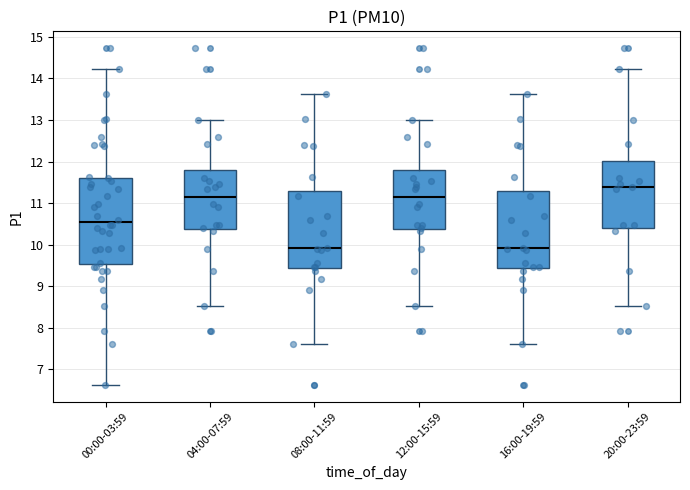

Reading left to right, transcribe this box plot: for each box, give where its median line is, the range the box spans, and where its two whiskers end, as read against the y-axis. The values are not printed on the chart, so give them approximately, as read against the axis.

00:00-03:59: median 10.5, box 9.5 to 11.6, whiskers 6.6 to 14.2
04:00-07:59: median 11.2, box 10.4 to 11.8, whiskers 8.5 to 13.0
08:00-11:59: median 9.9, box 9.4 to 11.3, whiskers 7.6 to 13.6
12:00-15:59: median 11.2, box 10.4 to 11.8, whiskers 8.5 to 13.0
16:00-19:59: median 9.9, box 9.4 to 11.3, whiskers 7.6 to 13.6
20:00-23:59: median 11.4, box 10.4 to 12.0, whiskers 8.5 to 14.2